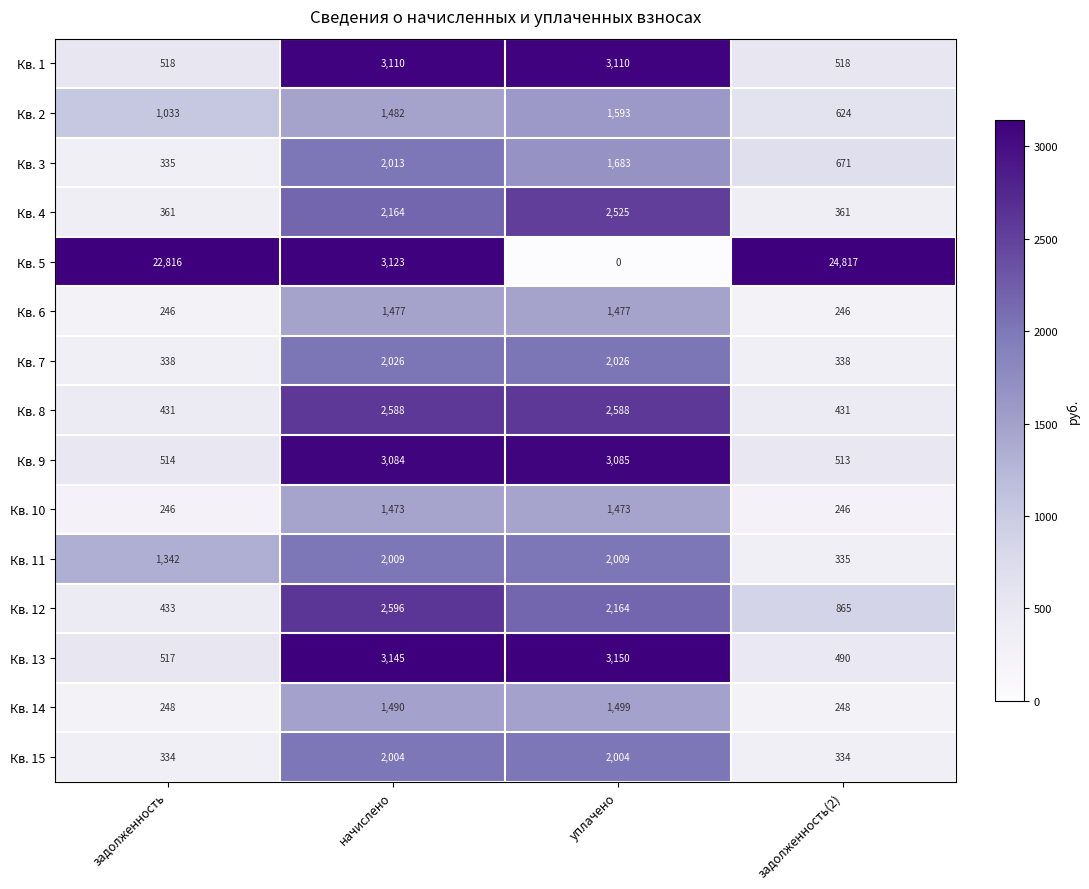

Which series has the widest spread of values?

Кв. 5